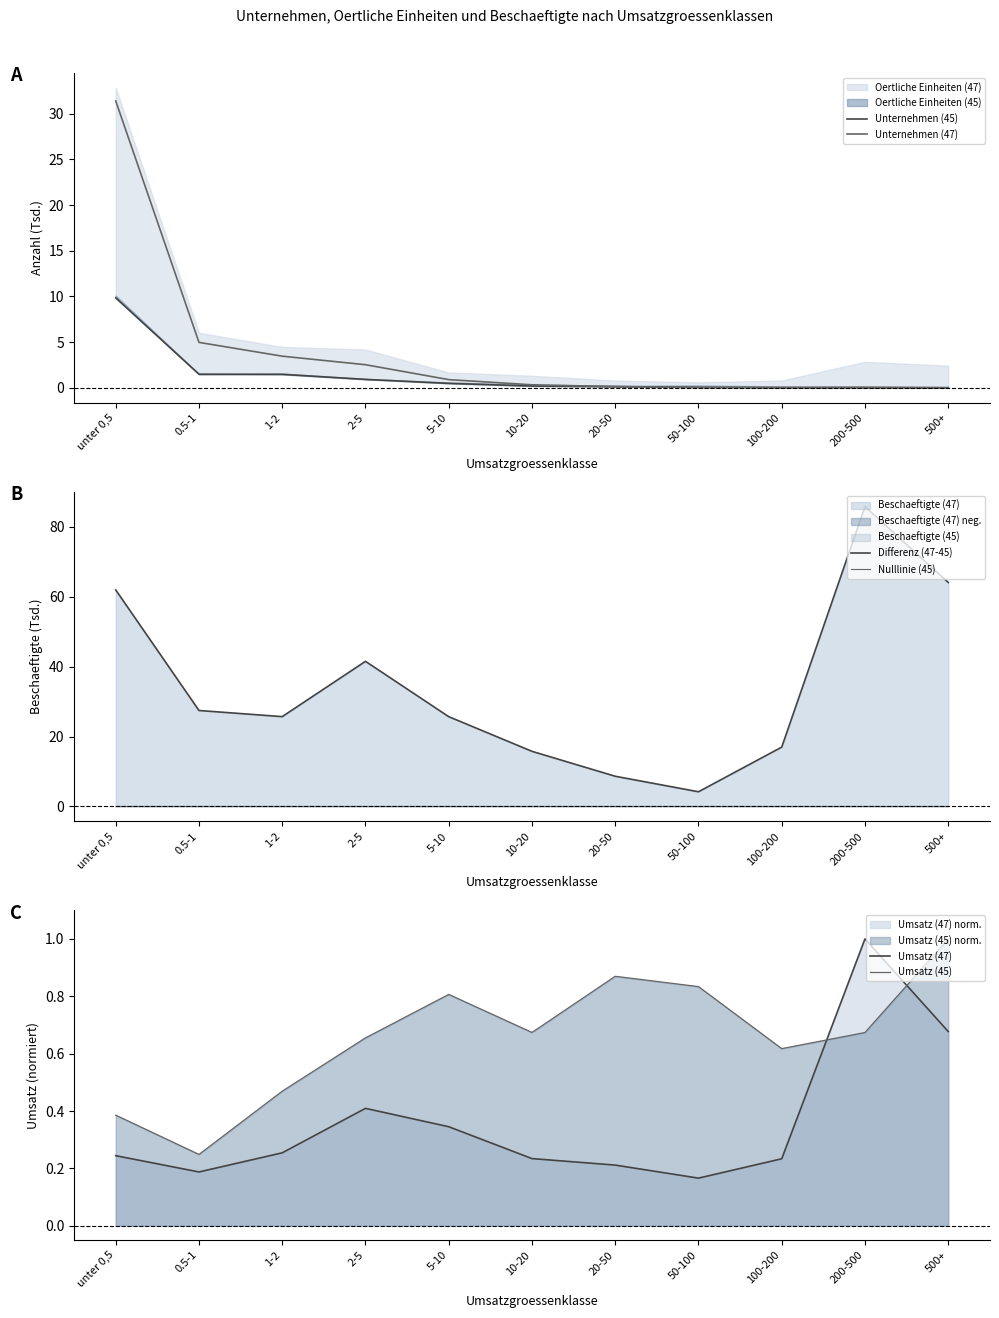

Between 0.5-1 and 1-2, which is larger?

0.5-1